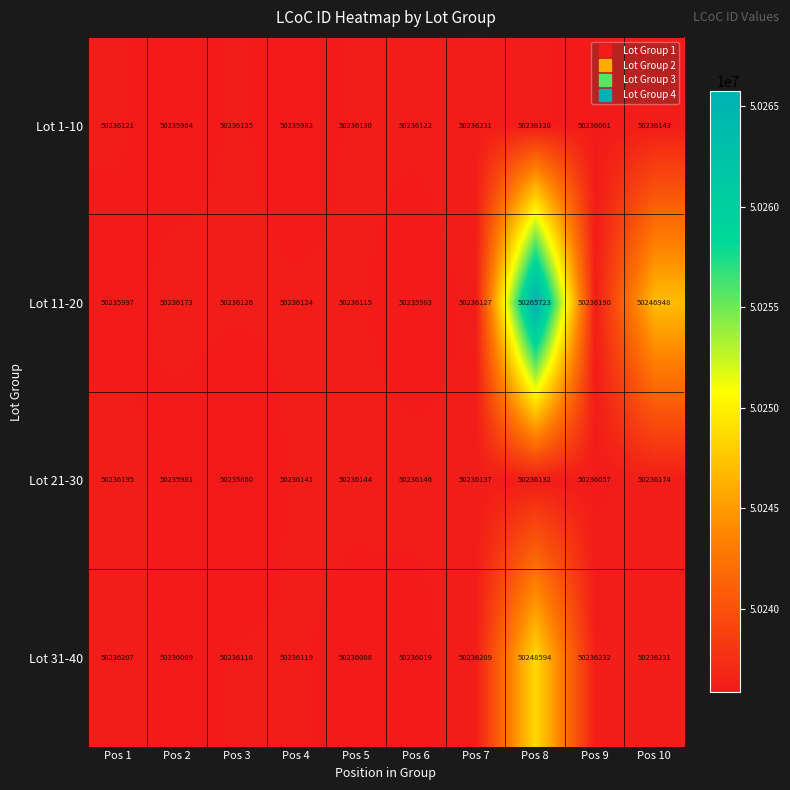

What is the sum of all Lot 11-20 values?

502401506